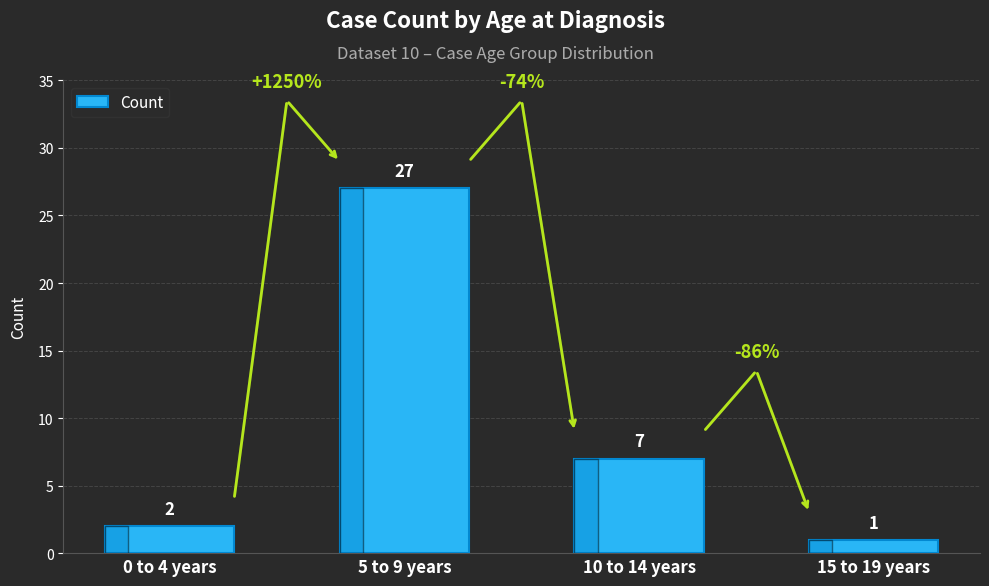

What is the maximum value shown in the chart?

27